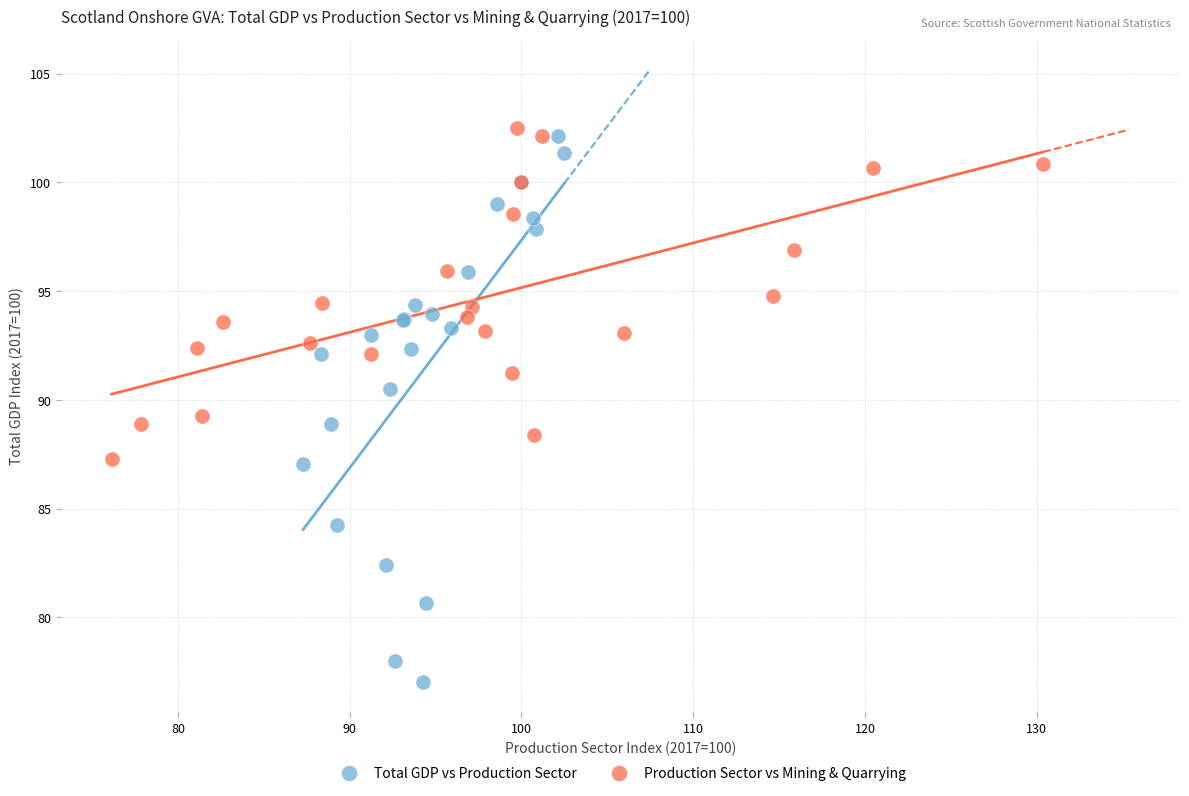

Which series reaches the minimum Y coordinate?

Total GDP vs Production Sector